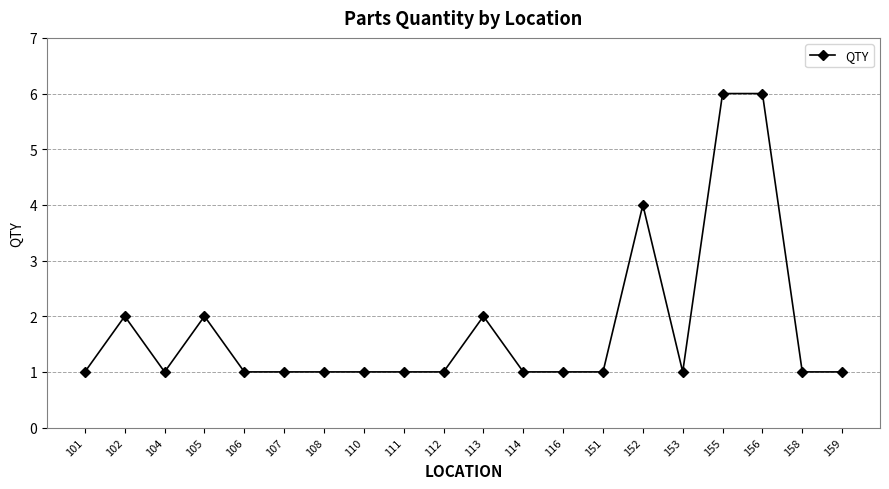

What is the change in value from 113 to 156?

+4